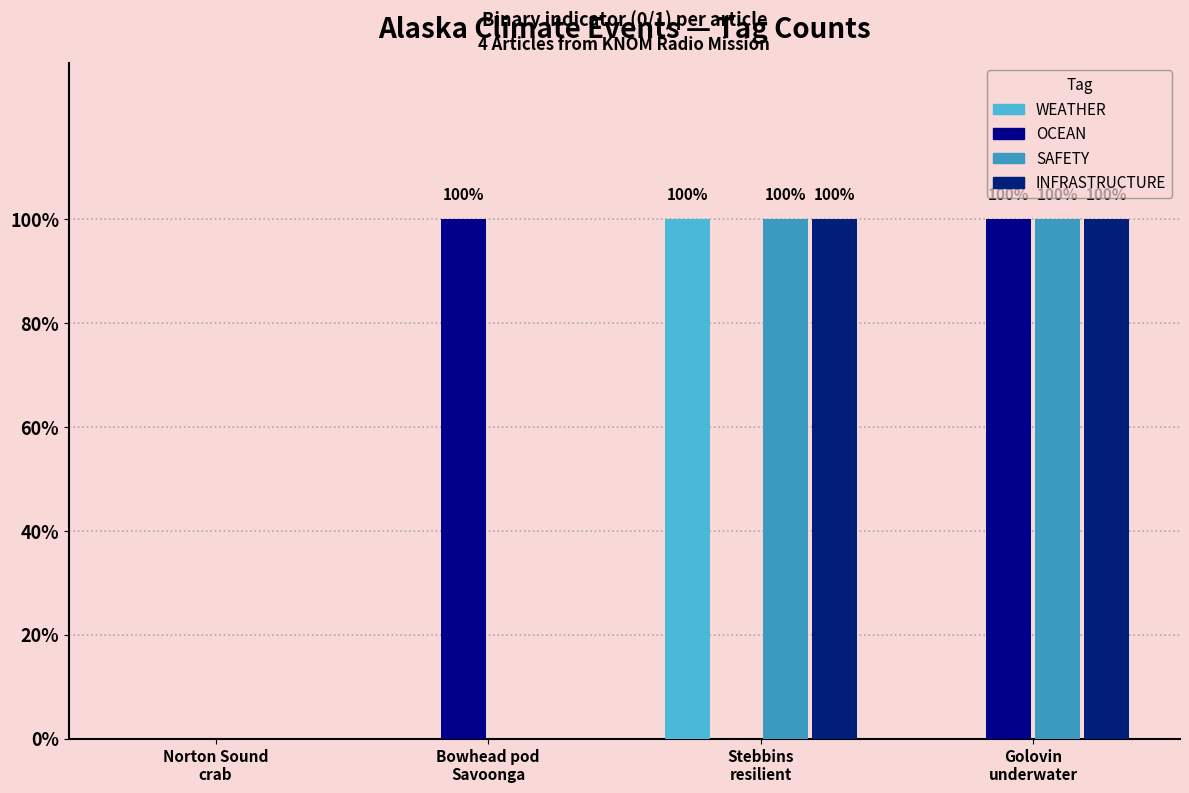

What is the label of the 2nd bar from the left?

Bowhead pod
Savoonga